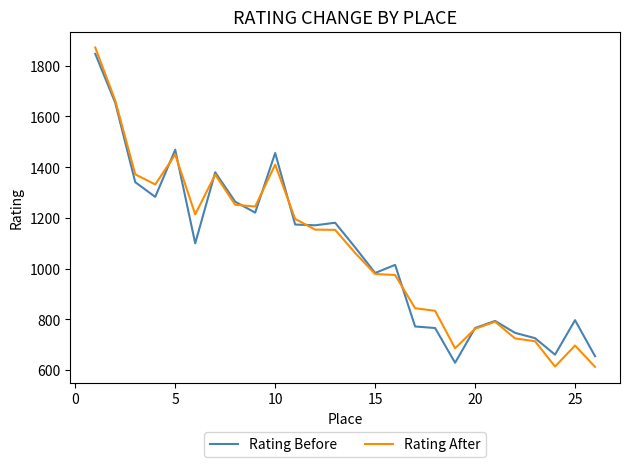

What is the minimum value shown in the chart?

613